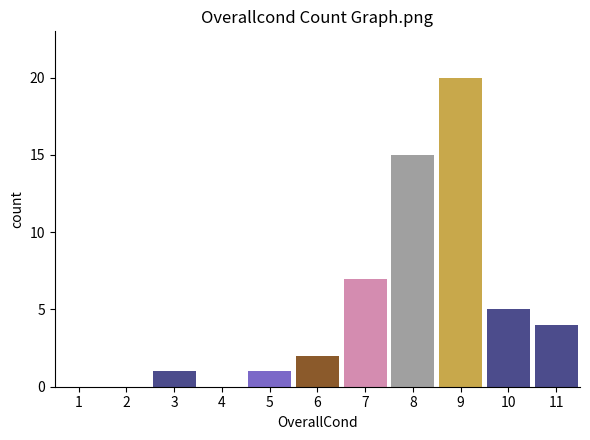

Reading right to left, what are all the values shown in this chart?

11=4	10=5	9=20	8=15	7=7	6=2	5=1	4=0	3=1	2=0	1=0